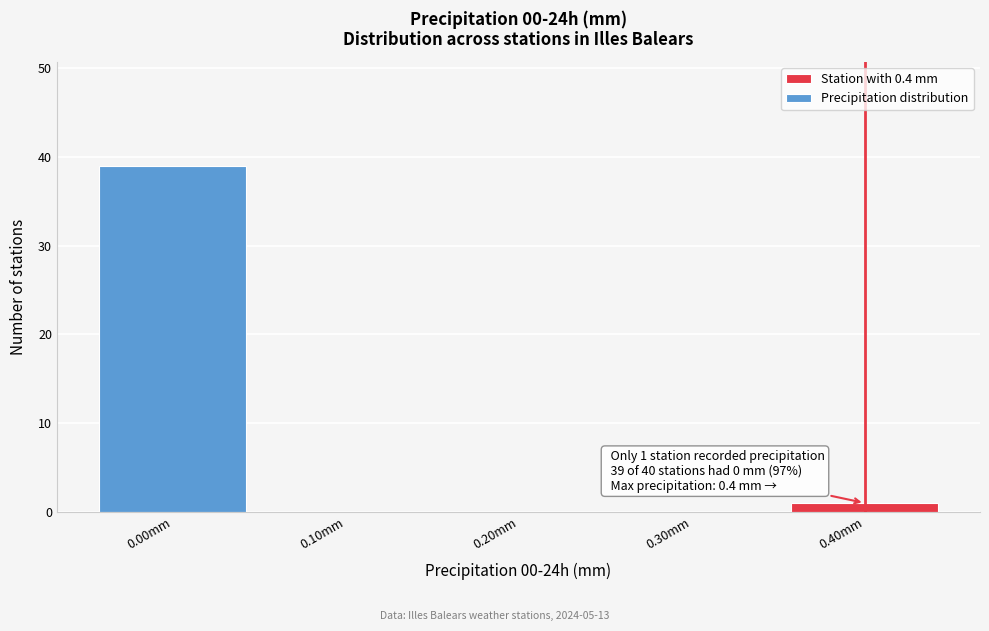

Over which range of the x-axis is the bar tallest?

-0.05 to 0.05